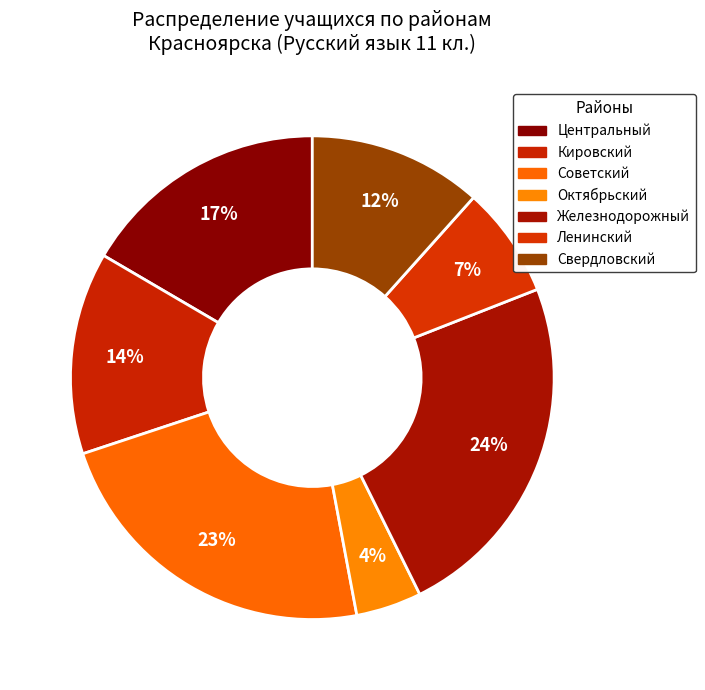

Does Кировский represent more than half of the total?

No